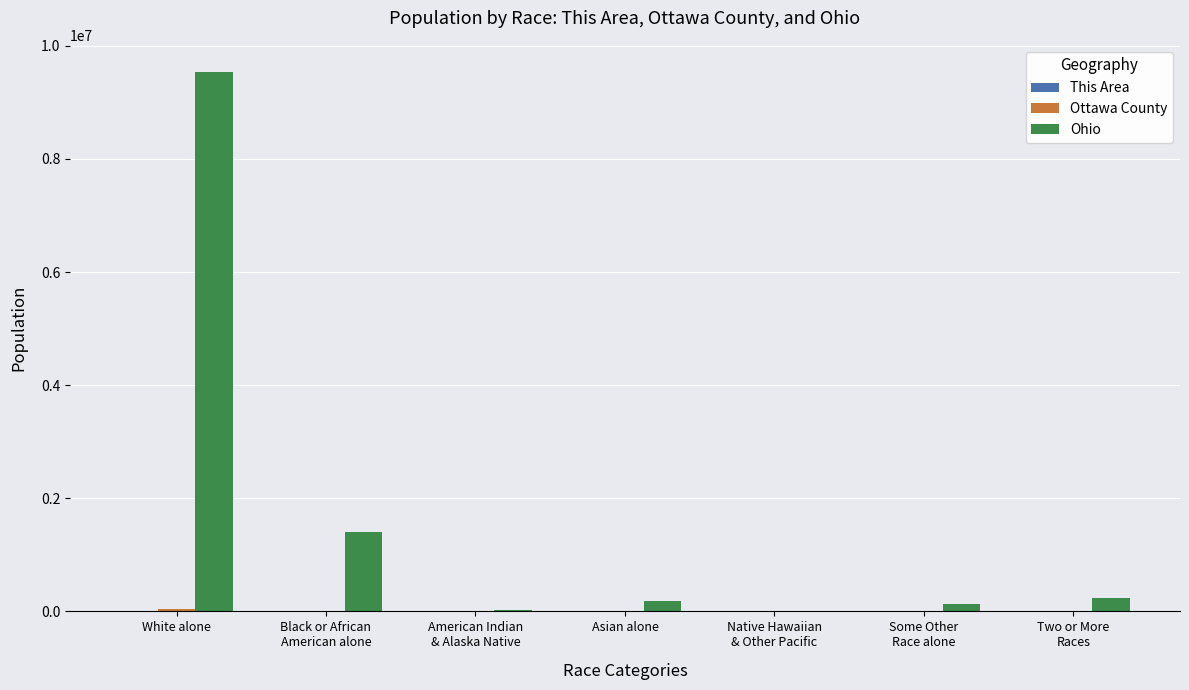

At which category is the sum across all series the highest?

White alone